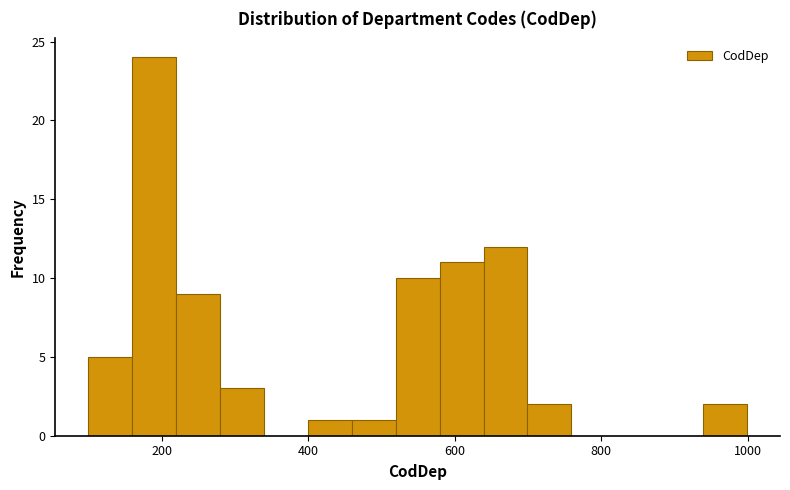

Read against the x-axis, roughly where is the centre of the tallest bar?

180